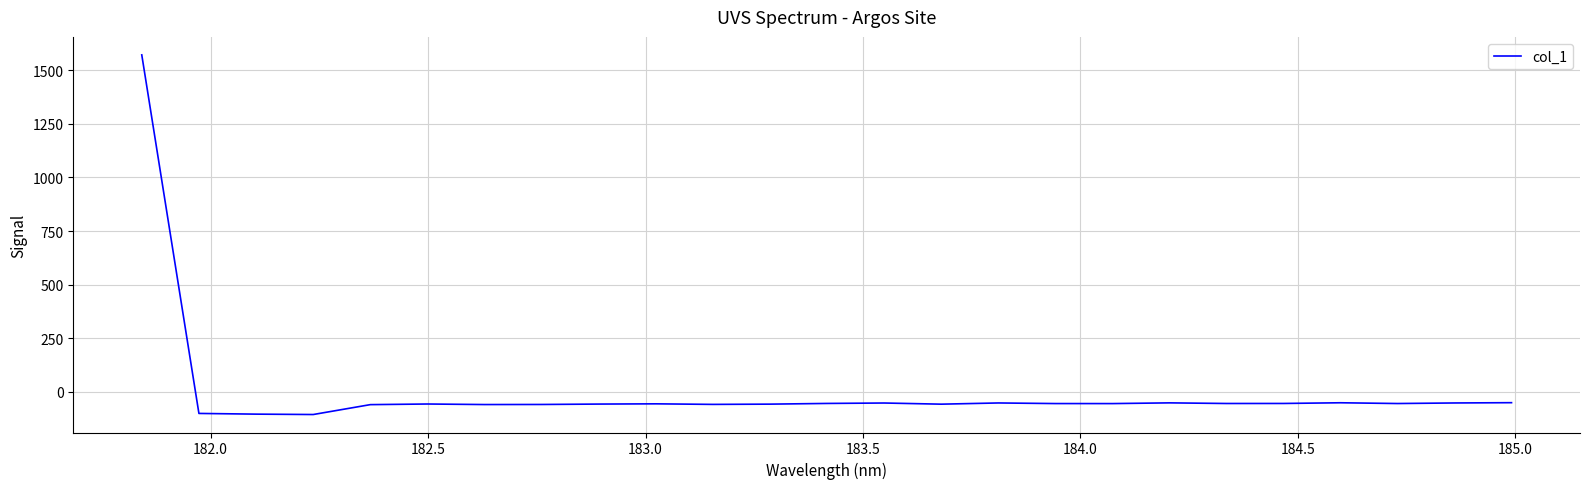

What is the sum of all values?

102.2